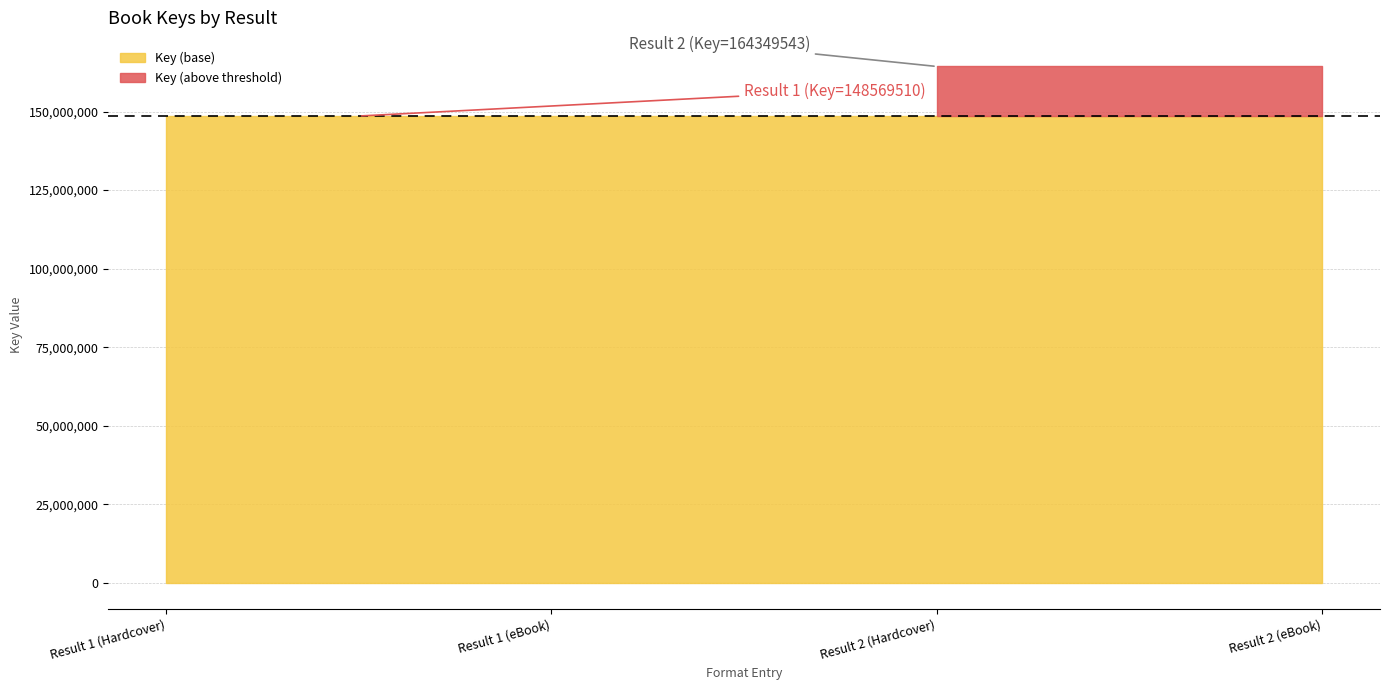

Count the number of categories in the chart.

4